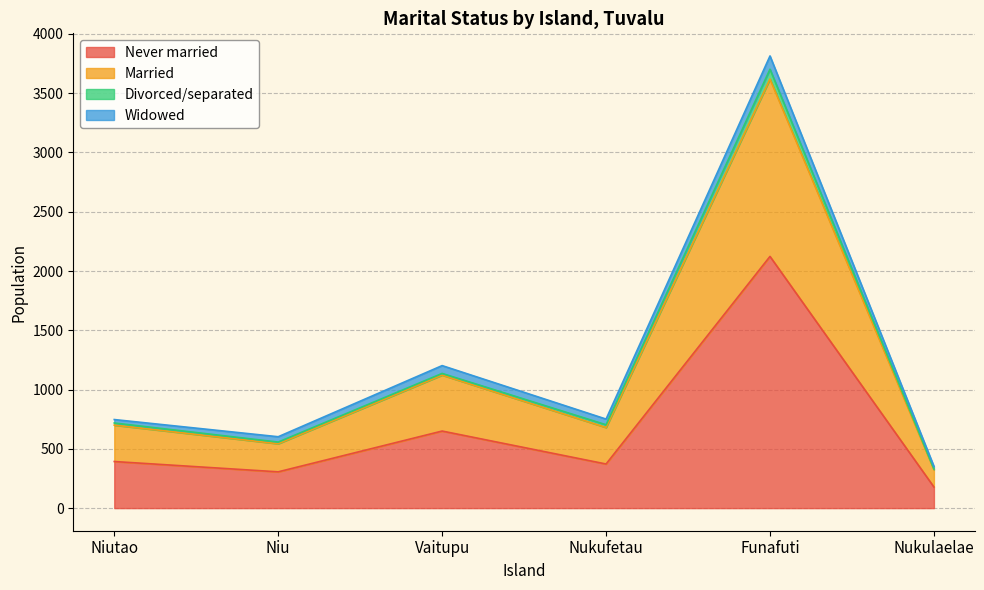

The Married series shows 1169 at Nukufetau. True or false?

False